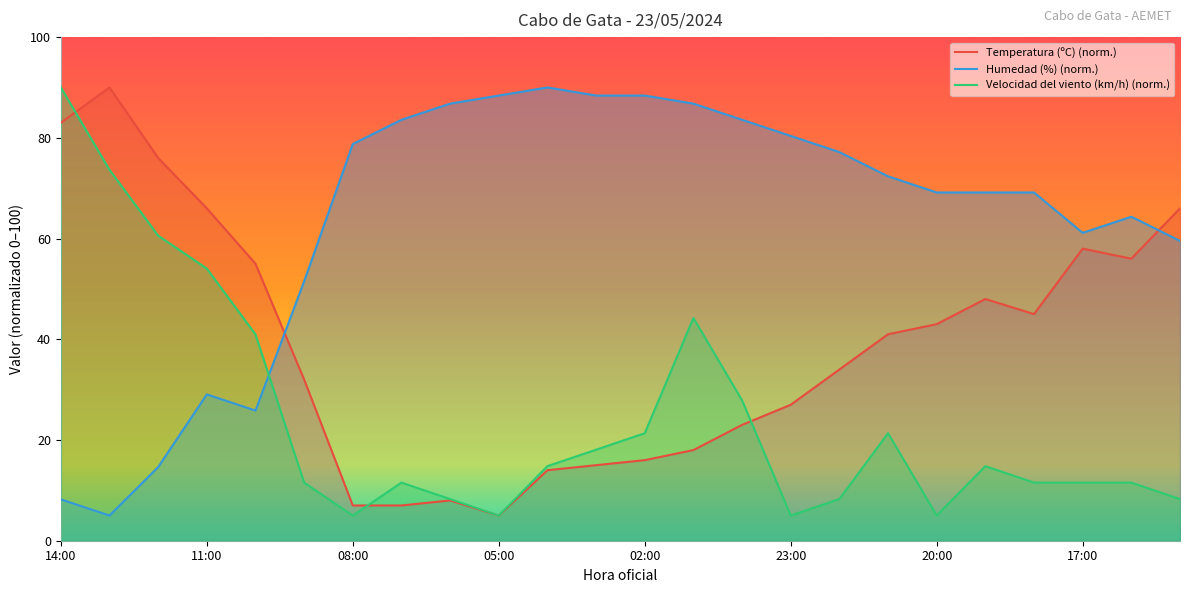

Reading right to left, what are all the values shown in this chart?

Temperatura (ºC): 66.0	56.0	58.0	45.0	48.0	43.0	41.0	34.0	27.0	23.0	18.0	16.0	15.0	14.0	5.0	8.0	7.0	7.0	32.0	55.0	66.0	76.0	90.0	83.0
Humedad (%): 59.5	64.3	61.1	69.2	69.2	69.2	72.4	77.2	80.4	83.6	86.8	88.4	88.4	90.0	88.4	86.8	83.6	78.8	51.5	25.8	29.1	14.6	5.0	8.2
Velocidad del viento (km/h): 8.3	11.5	11.5	11.5	14.8	5.0	21.3	8.3	5.0	27.9	44.2	21.3	18.1	14.8	5.0	8.3	11.5	5.0	11.5	41.0	54.0	60.6	73.7	90.0